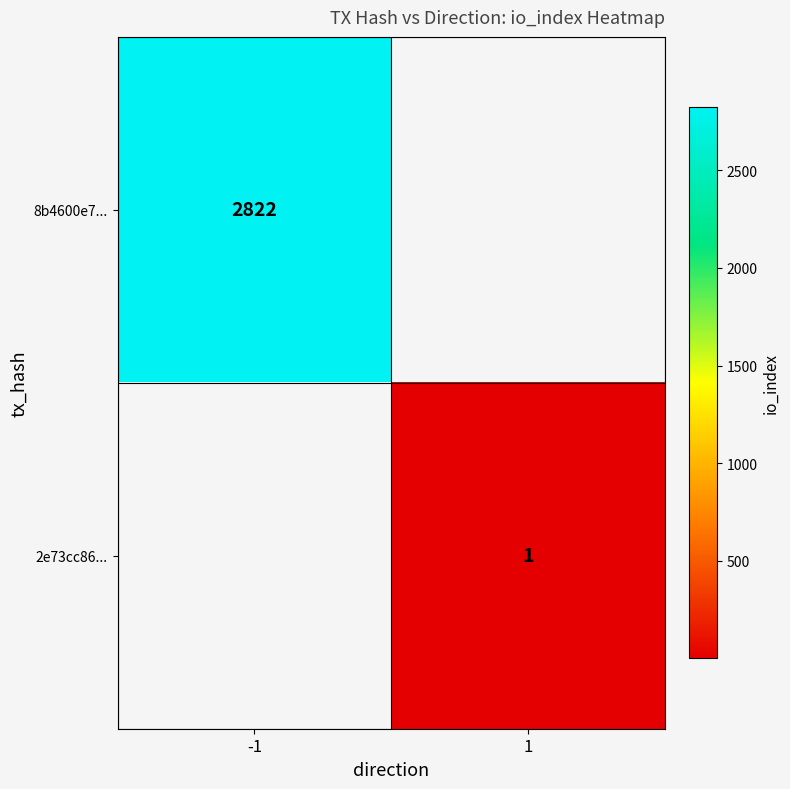

True or false: 2e73cc86... has a value of 1 at 1.

True